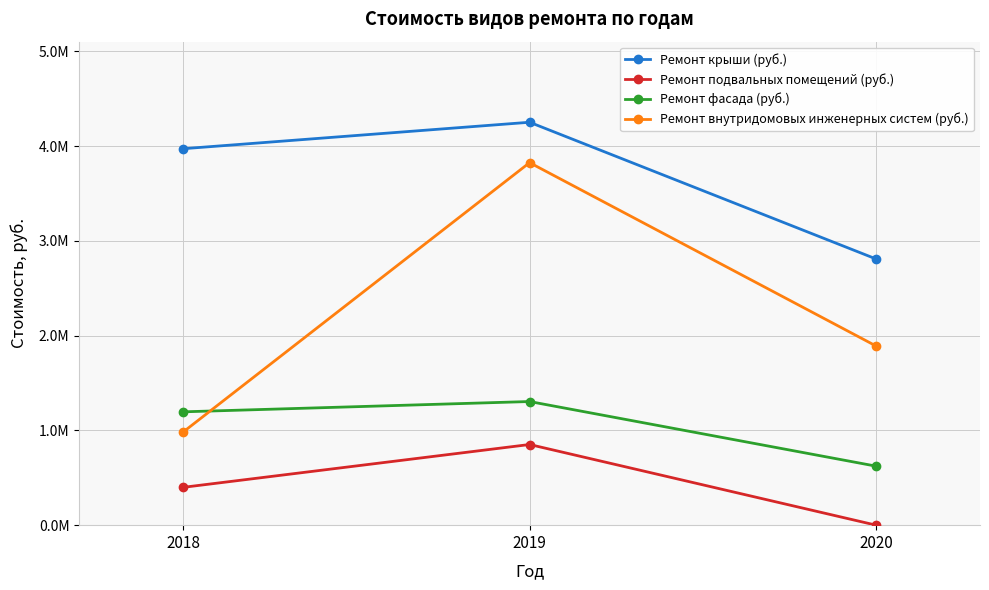

What is the value of the Ремонт крыши (руб.) point at the 3rd from the left?

2809620.1